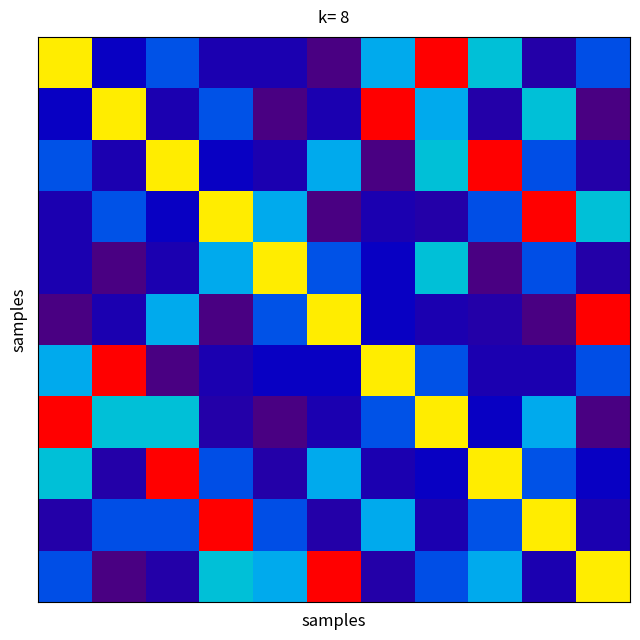

At which category is the sum across all series the highest?

7